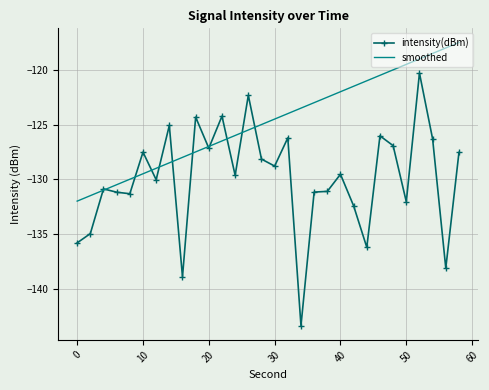

What is the maximum value for intensity(dBm)?

-120.3